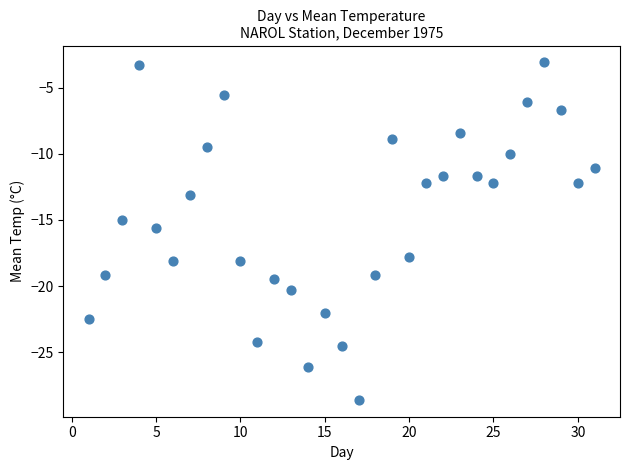

What is the range of X values (max minus min)?

30.0